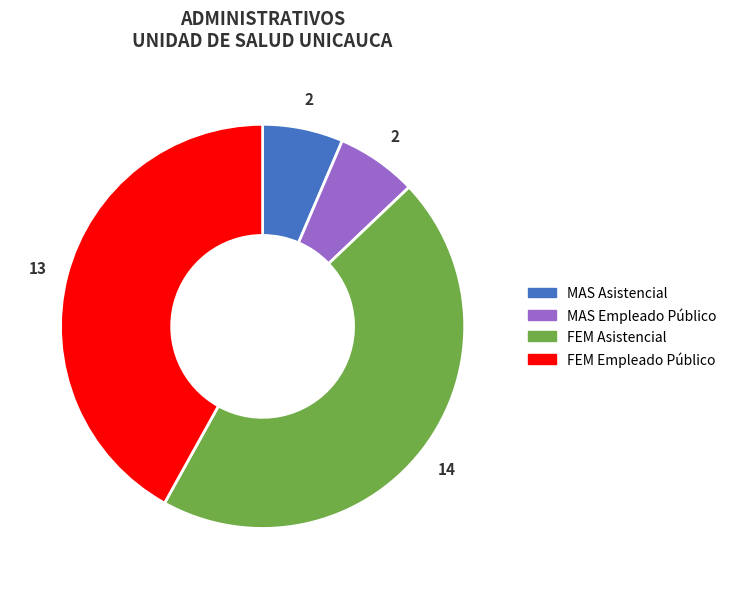

Does any single category account for the majority?

No